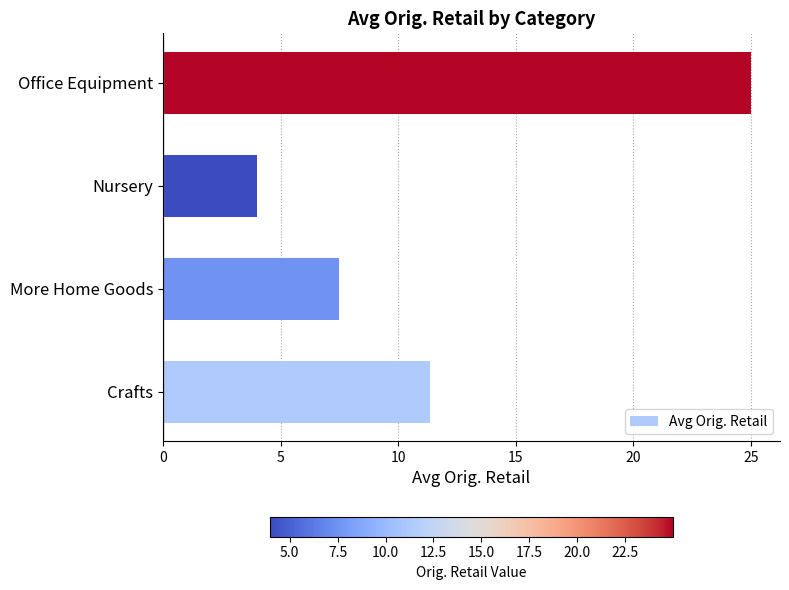

How many values are below 11?

2